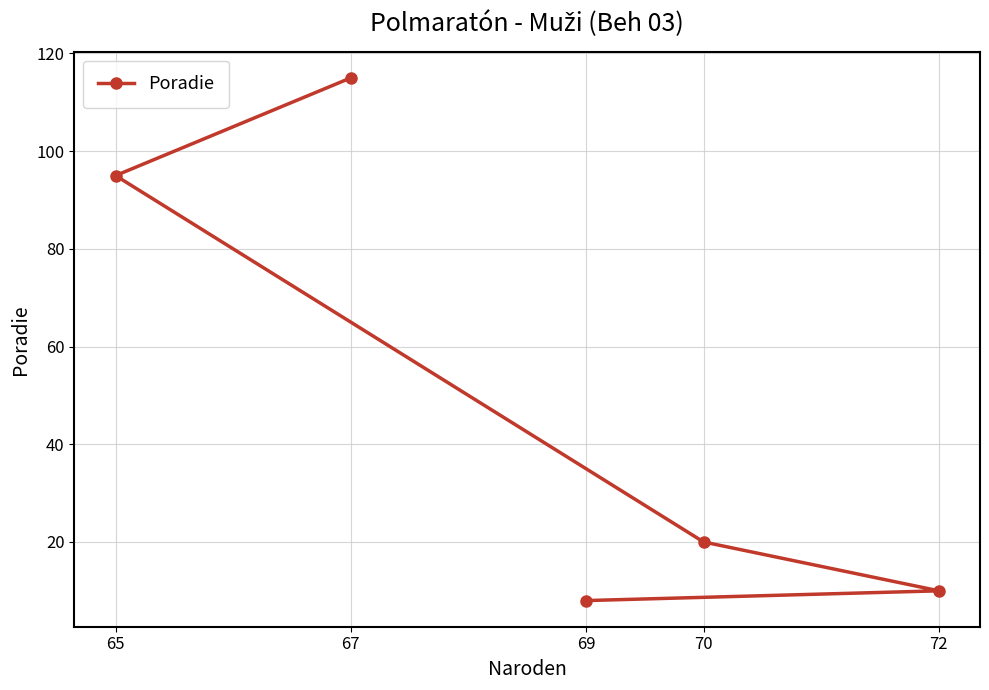

Rank the categories by value from highest to lowest.

67, 65, 70, 72, 69